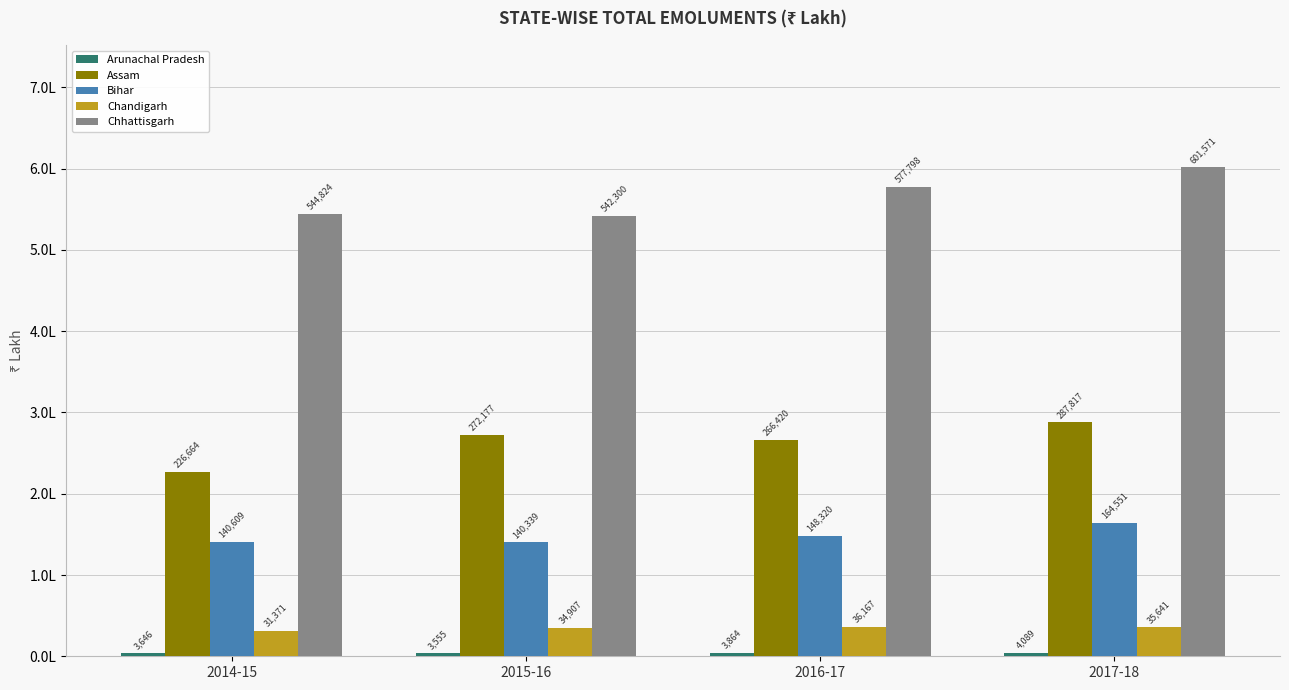

Does the chart contain stacked bars?

No